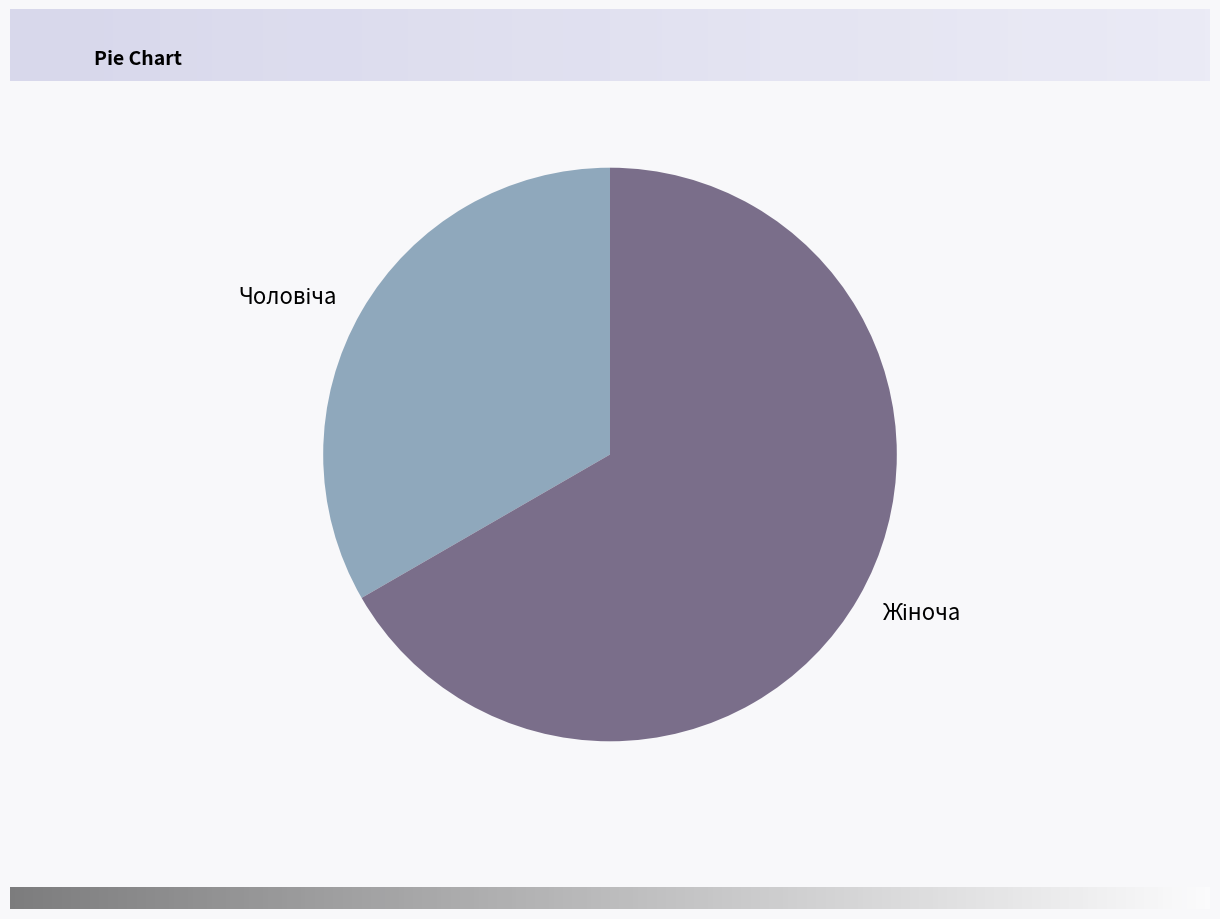

Is there any slice that represents more than half of the pie?

Yes